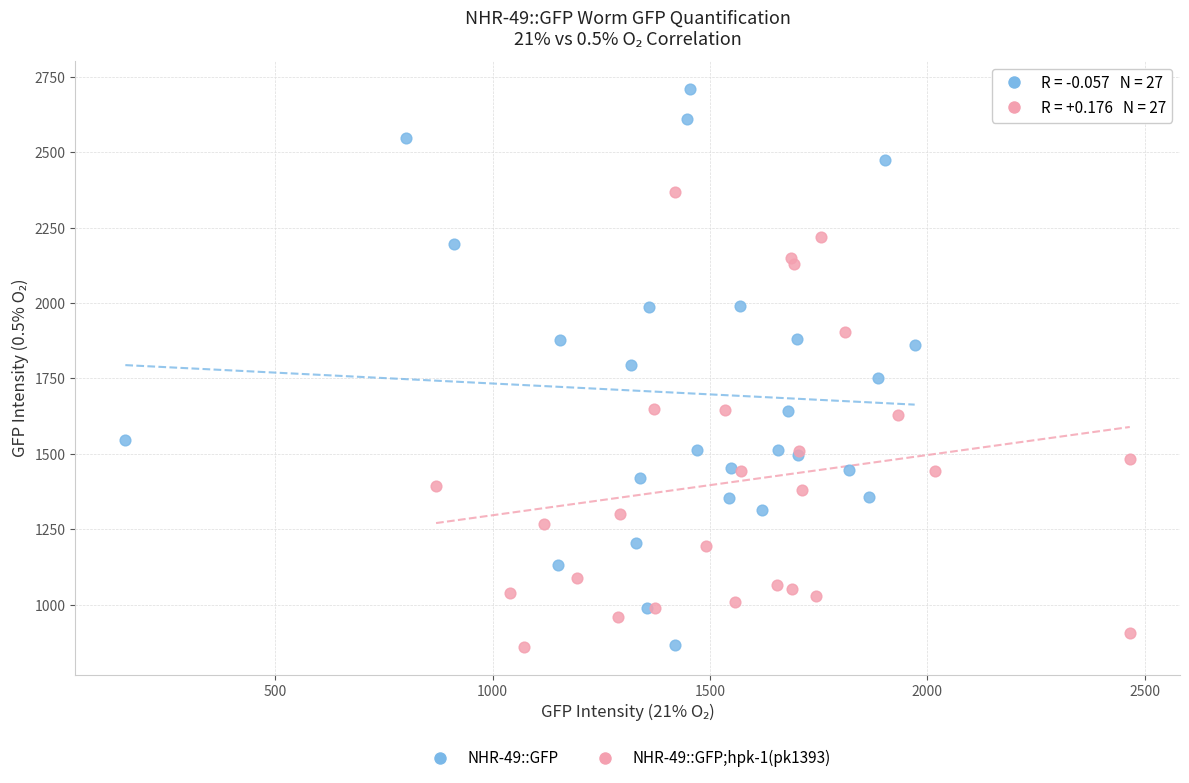

Which series contains the highest Y value?

NHR-49::GFP